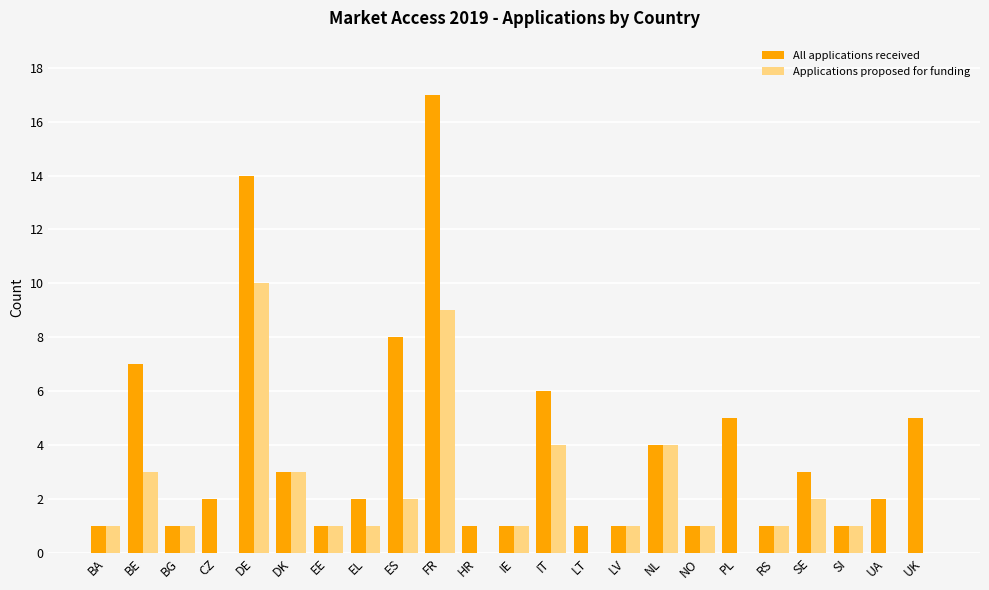

Count the number of data series in this chart.

2